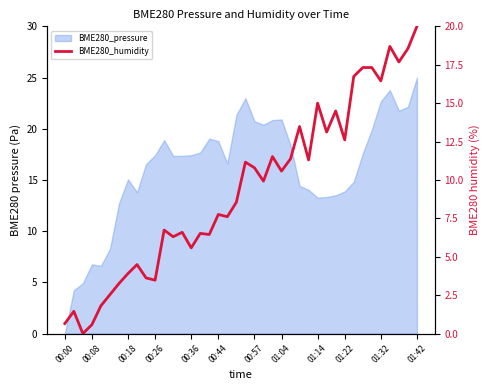

The chart shows a value of 2.8 at 00:36. True or false?

False